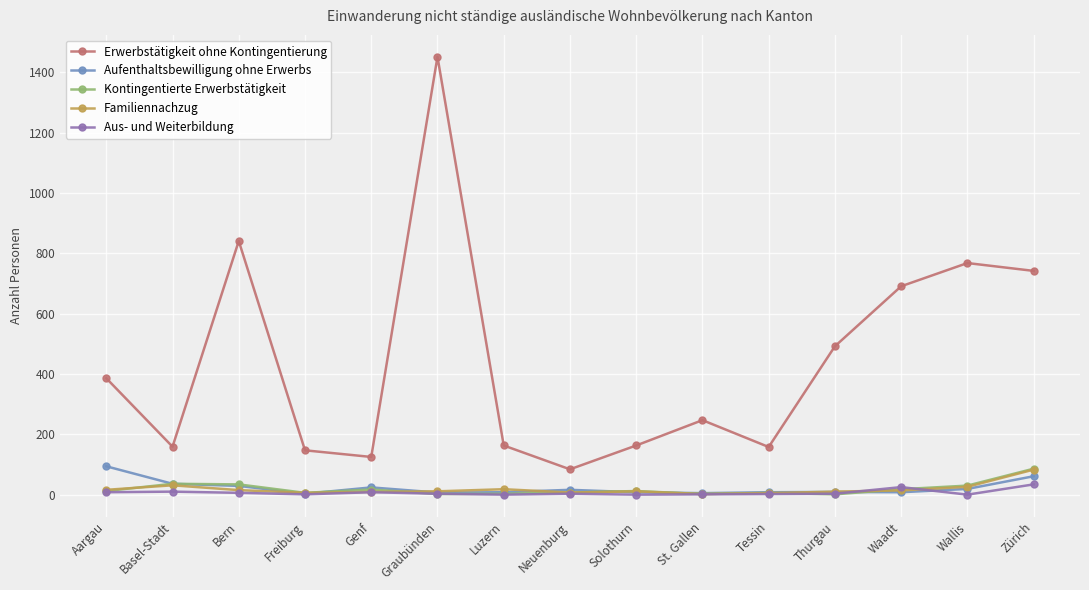

What is the label of the 3rd point from the left?

Bern